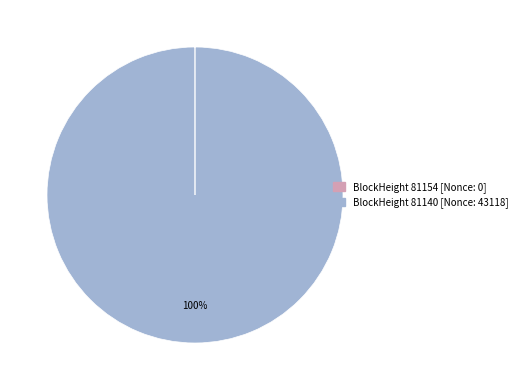

To the nearest percent, what is the average slice percentage?

50%